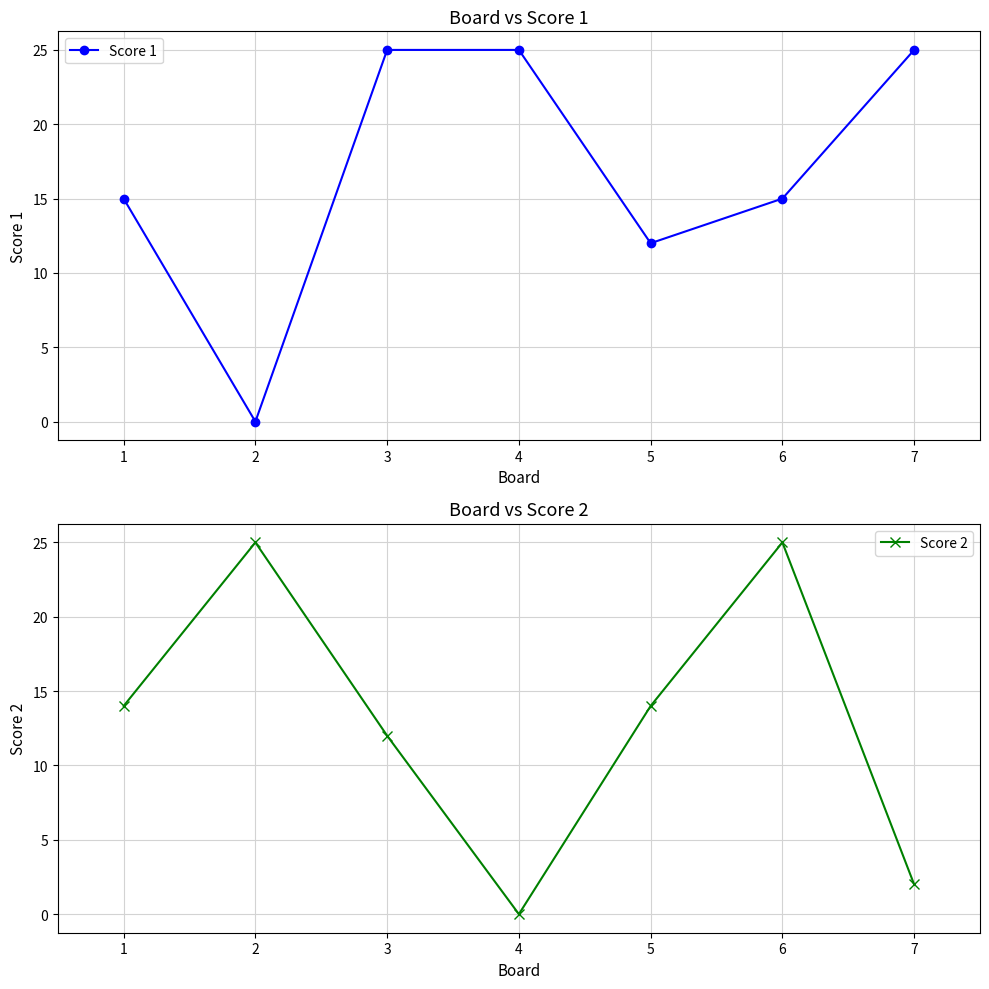

At 5, list the series in order from largest to smallest.

Score 2, Score 1